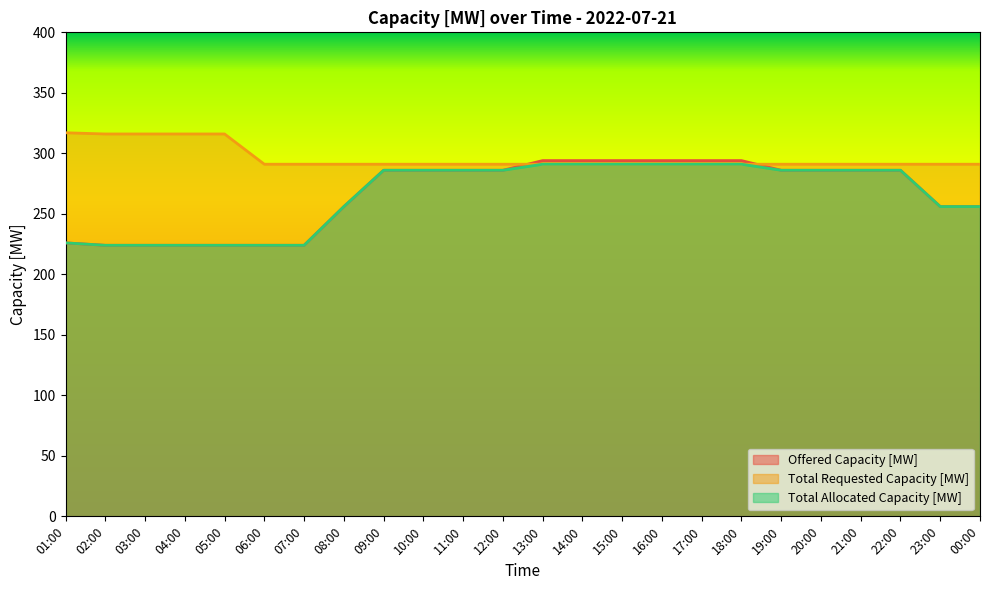

What is the difference between the highest and lowest values at 04:00?

92